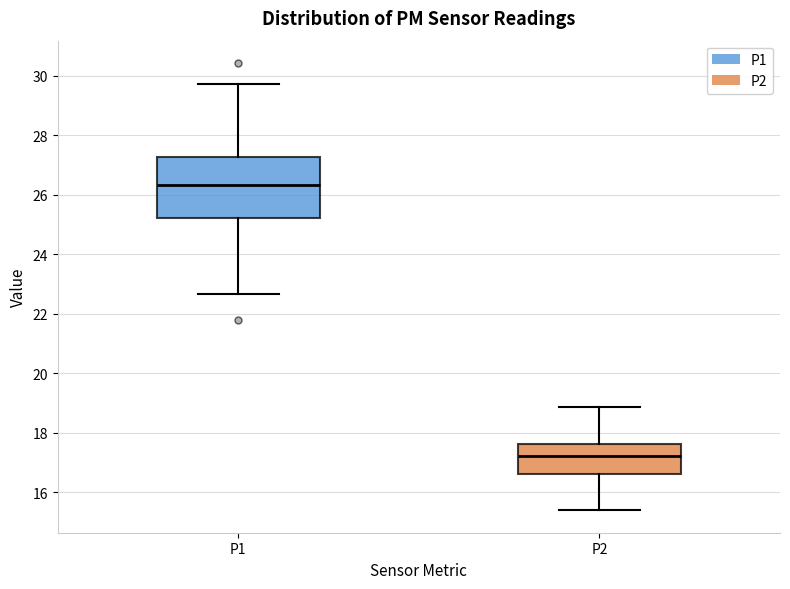

Reading left to right, transcribe this box plot: for each box, give where its median line is, the range the box spans, and where its two whiskers end, as read against the y-axis. The values are not printed on the chart, so give them approximately, as read against the axis.

P1: median 26.4, box 25.2 to 27.2, whiskers 22.6 to 29.8
P2: median 17.2, box 16.6 to 17.6, whiskers 15.4 to 18.8